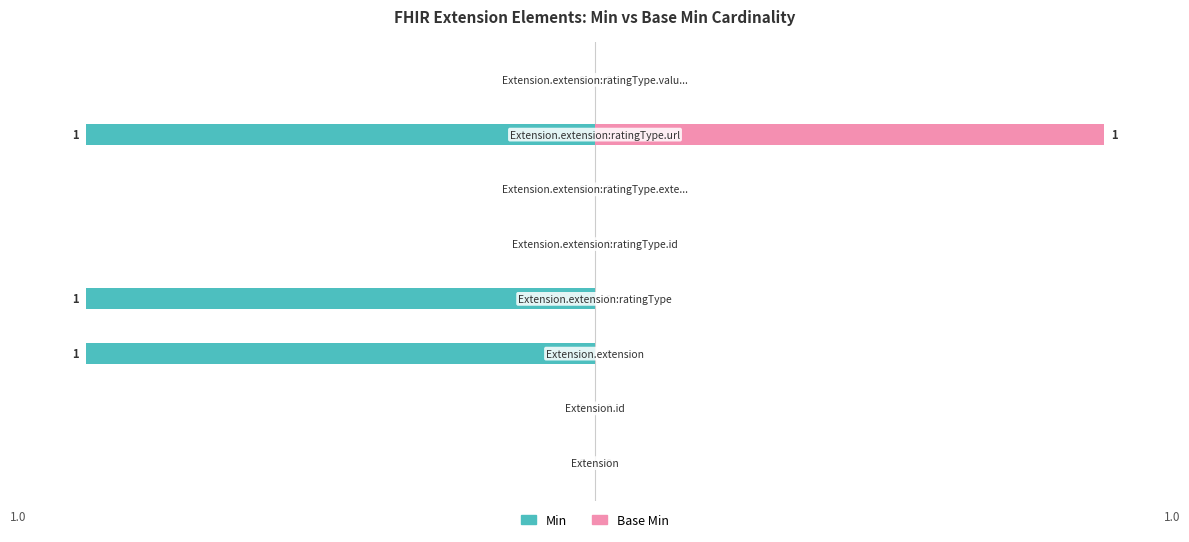

The value of Base Min at 6 is 1. True or false?

True